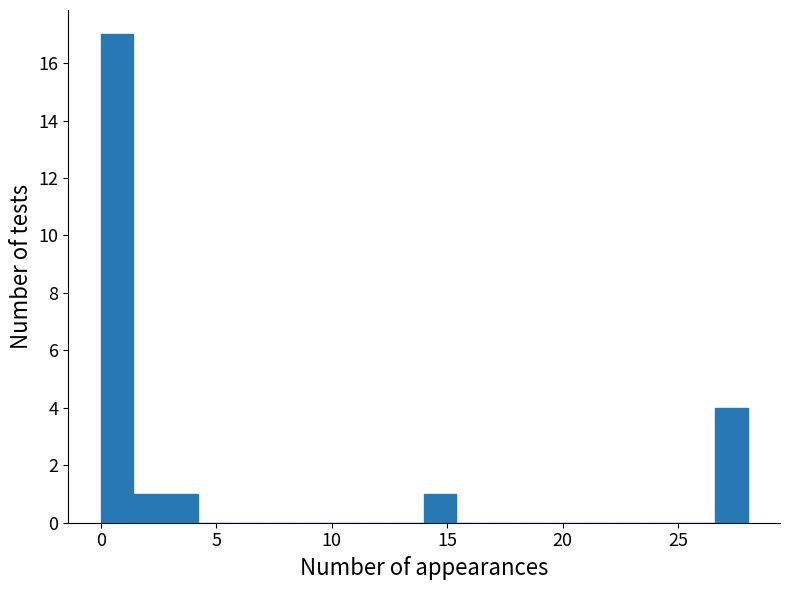

Around what value on the x-axis is the tallest bar? Give the approximate position of its centre, as read against the axis.

0.5